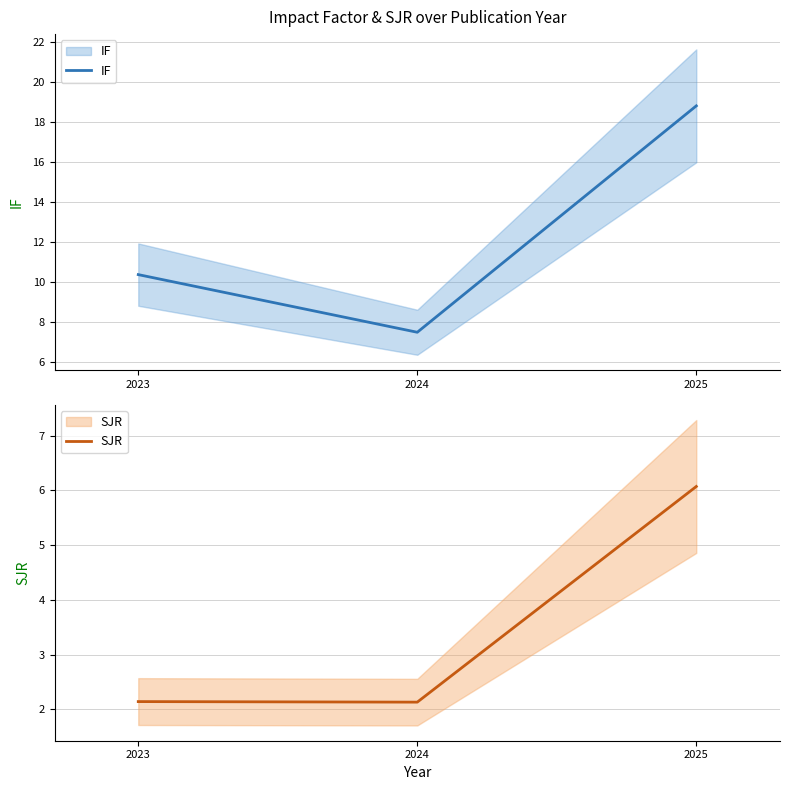

Reading left to right, list all the values displayed in this chart.

IF: 2023=10.4	2024=7.5	2025=18.8
SJR: 2023=2.1	2024=2.1	2025=6.1